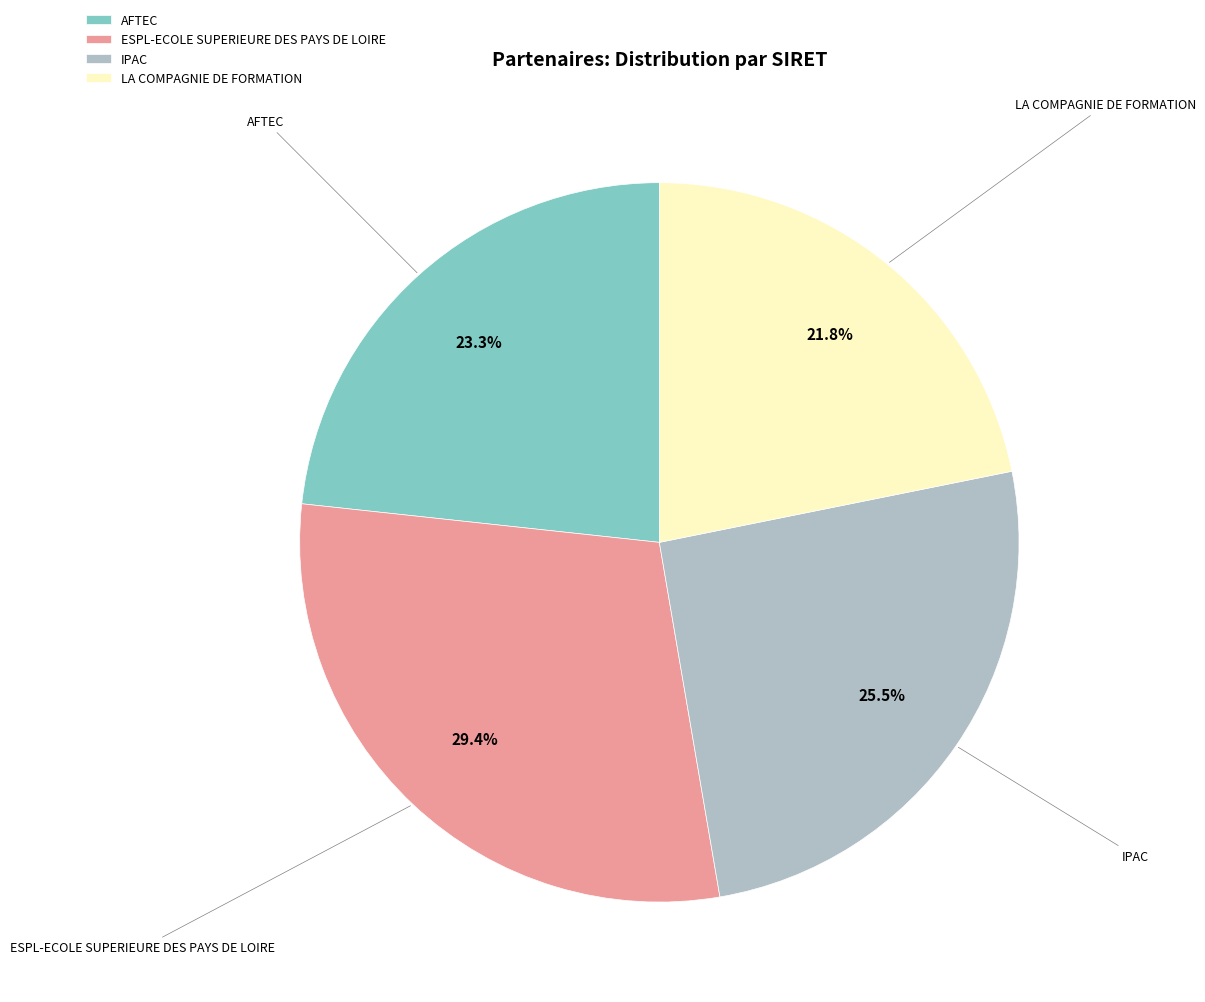

Which slice is the largest?

ESPL-ECOLE SUPERIEURE DES PAYS DE LOIRE